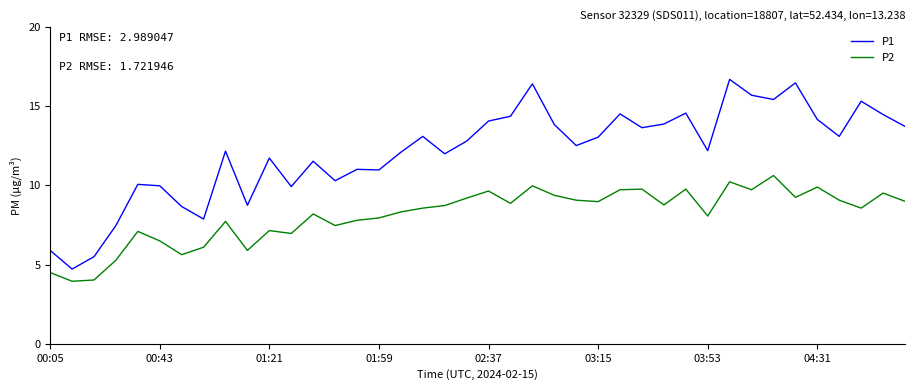

What is the lowest value of the P1 series?

4.7